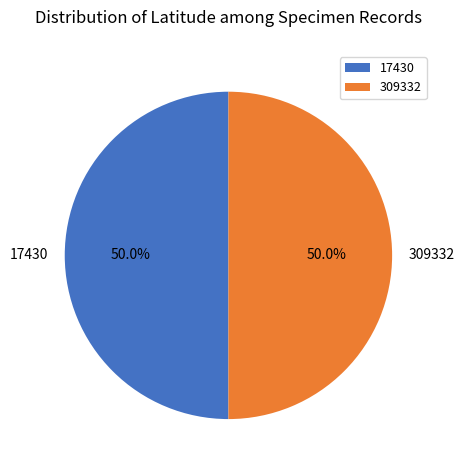

Approximately how many times larger is the value at 309332 compared to 17430?

1.0